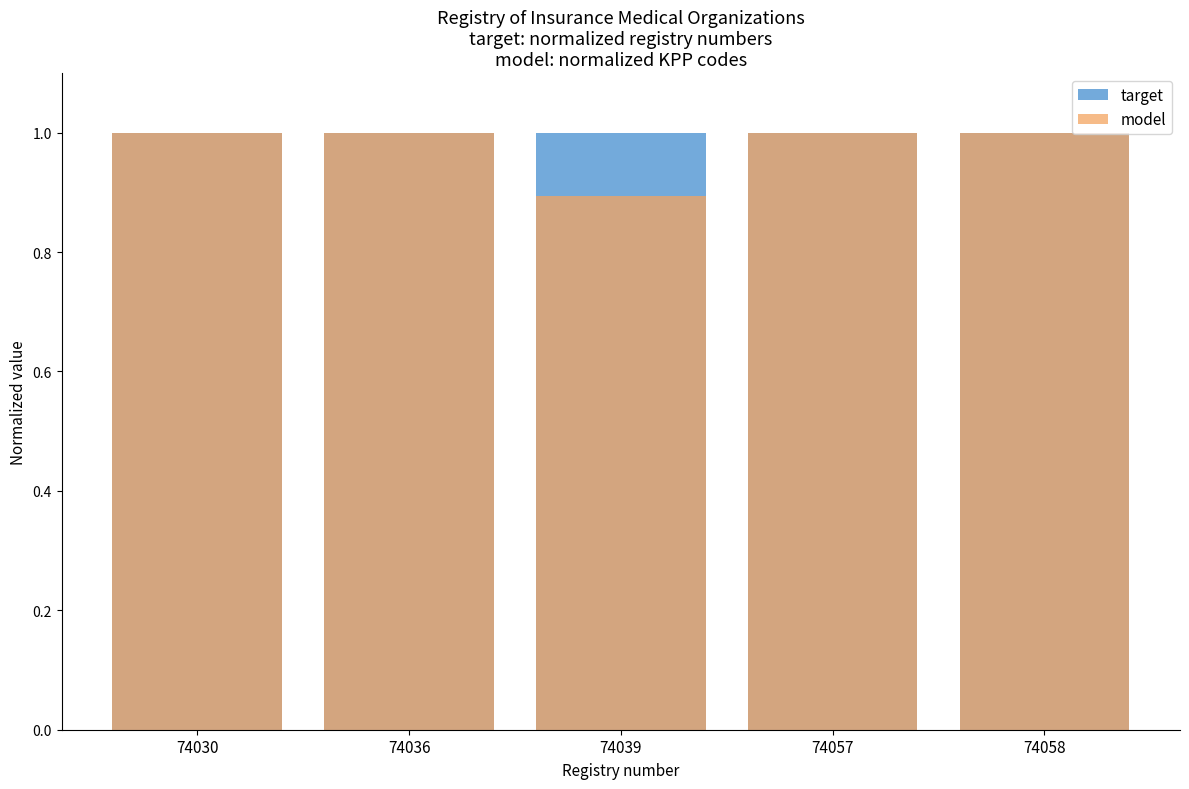

Where is model nearest to the value 0?

74039